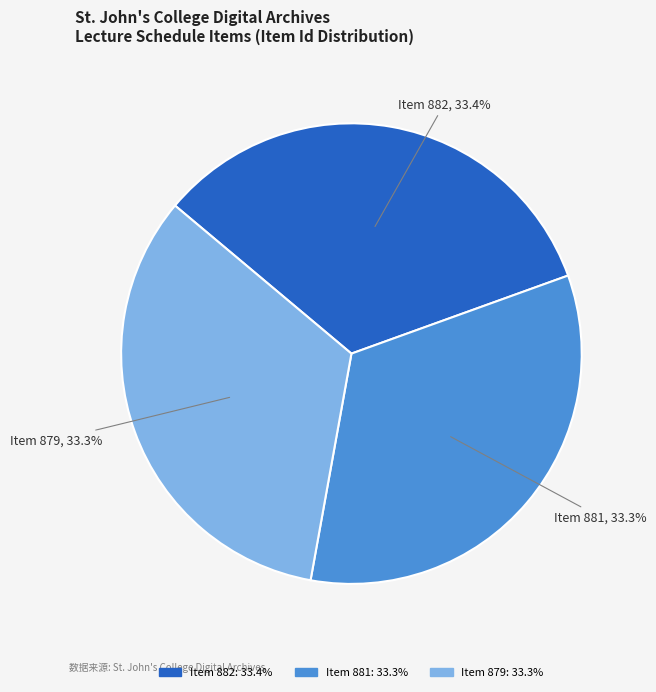

What is the ratio of the value at Item 879 to the value at Item 881?

1.0